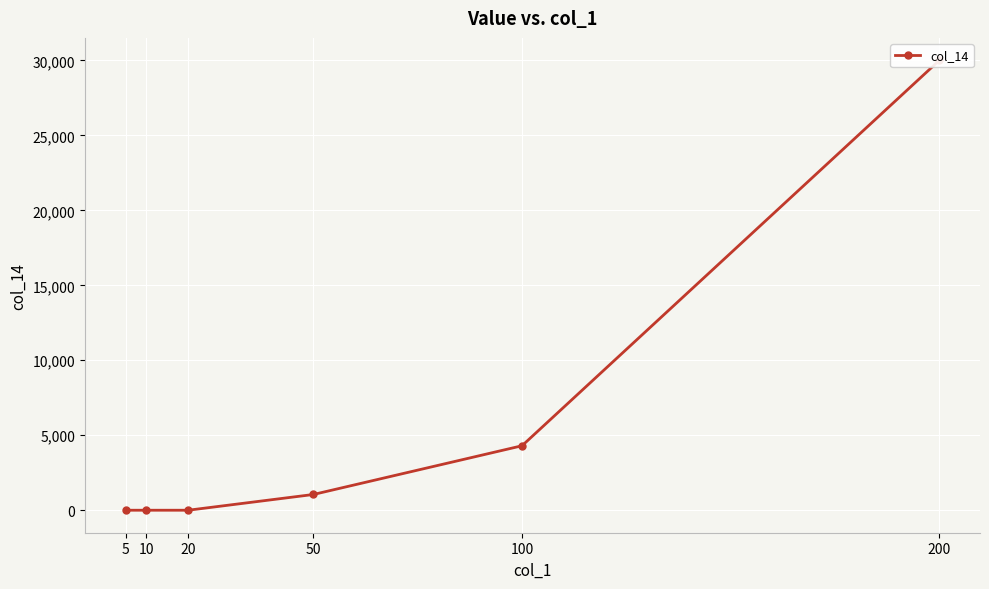

The value at 5 is 0. True or false?

True